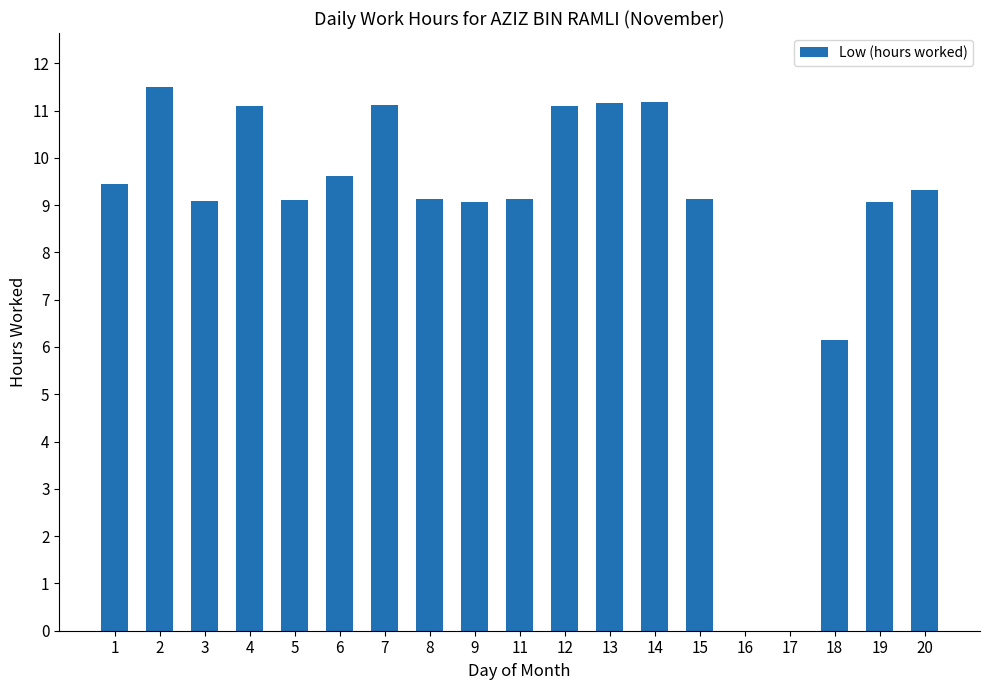

What is the ratio of the value at 14 to the value at 5?

1.2